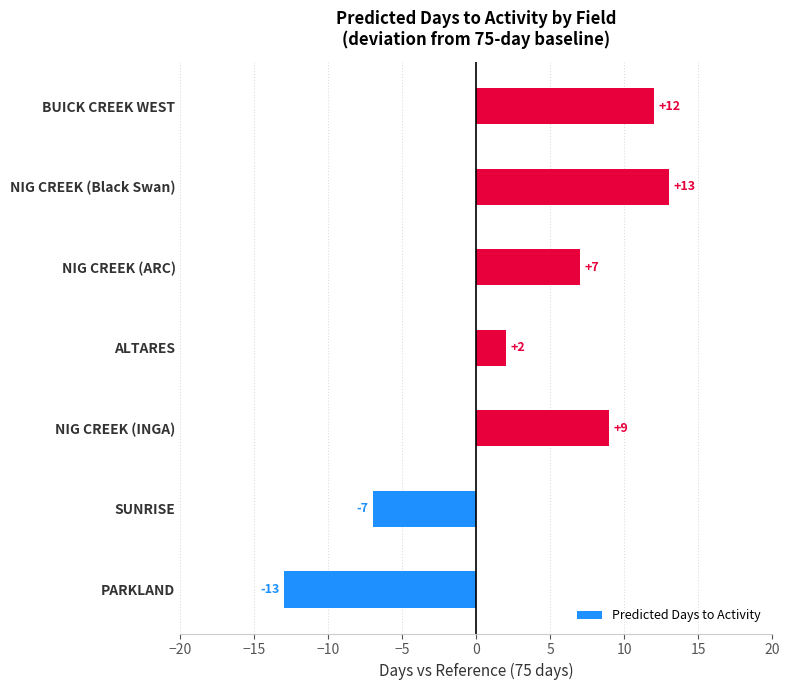

What is the difference between the maximum and minimum values?

26